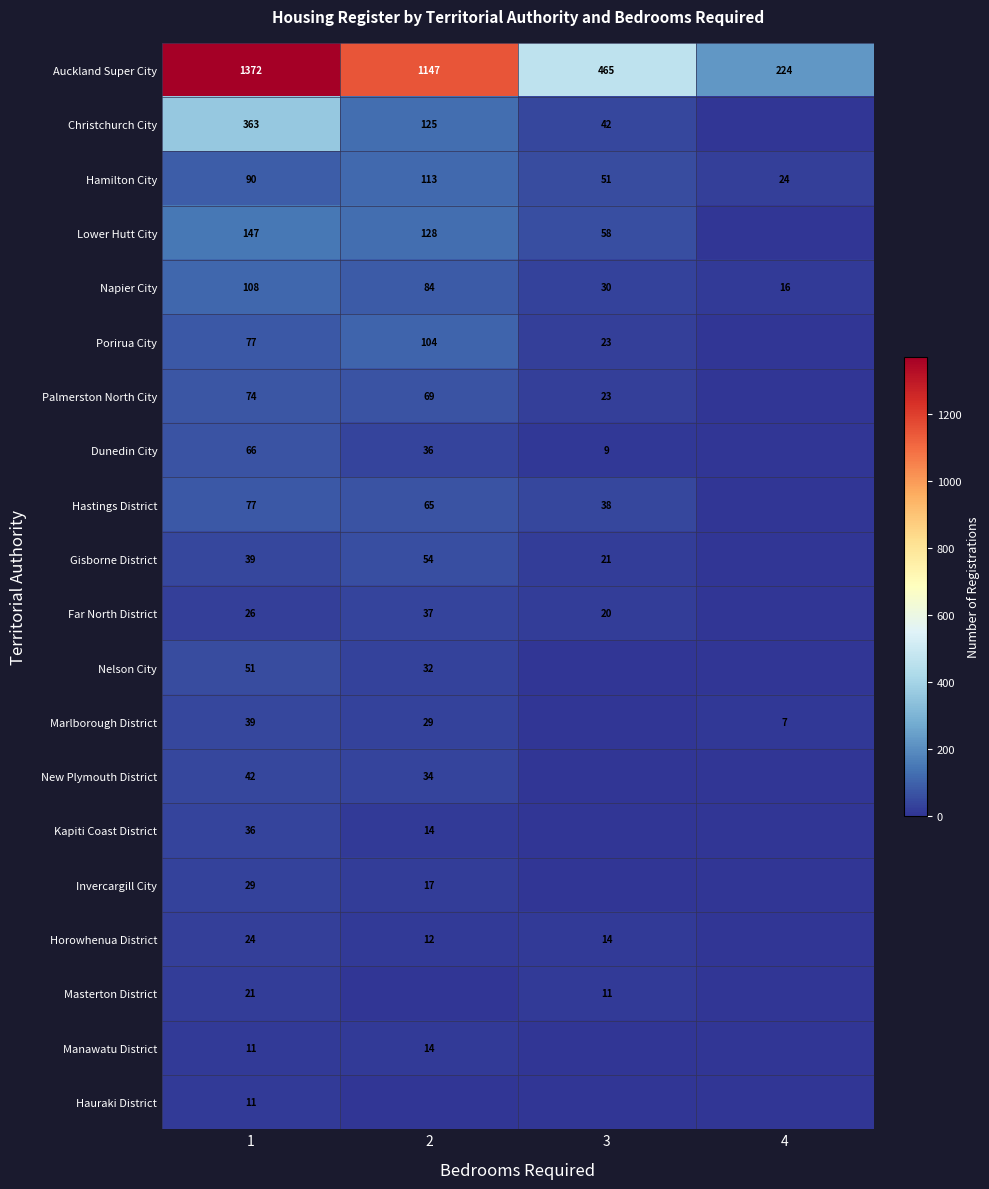

What is the spread (max minus min) of values at 1?

1361